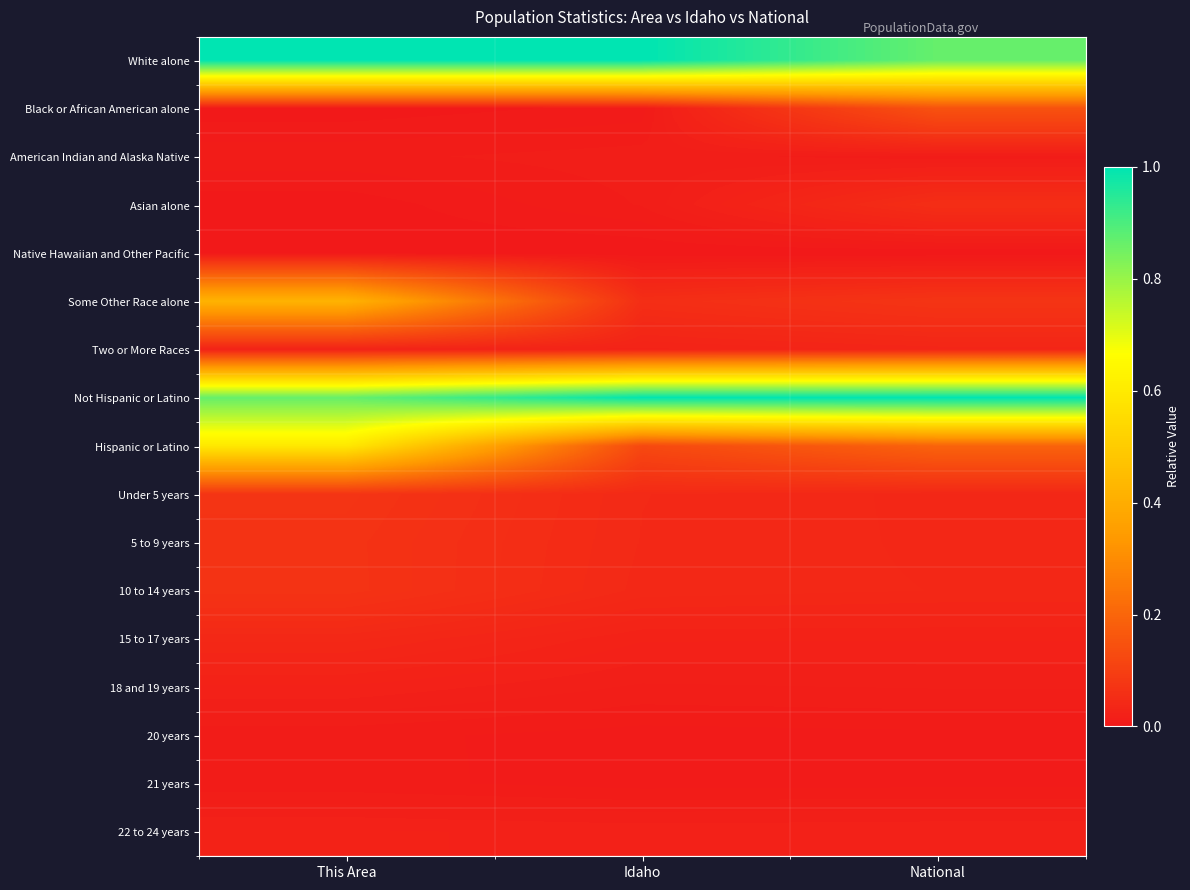

Rank the series at Idaho from lowest to highest value.

Native Hawaiian and Other Pacific, Black or African American alone, 20 years, 21 years, Asian alone, American Indian and Alaska Native, 18 and 19 years, 22 to 24 years, 15 to 17 years, Two or More Races, 10 to 14 years, 5 to 9 years, Under 5 years, Some Other Race alone, Hispanic or Latino, Not Hispanic or Latino, White alone